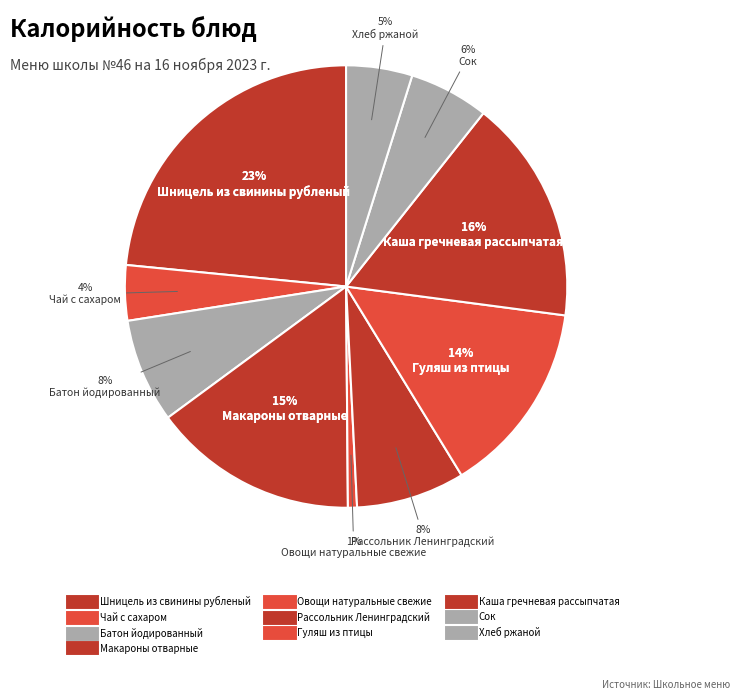

Does Сок account for over 50% of the chart?

No